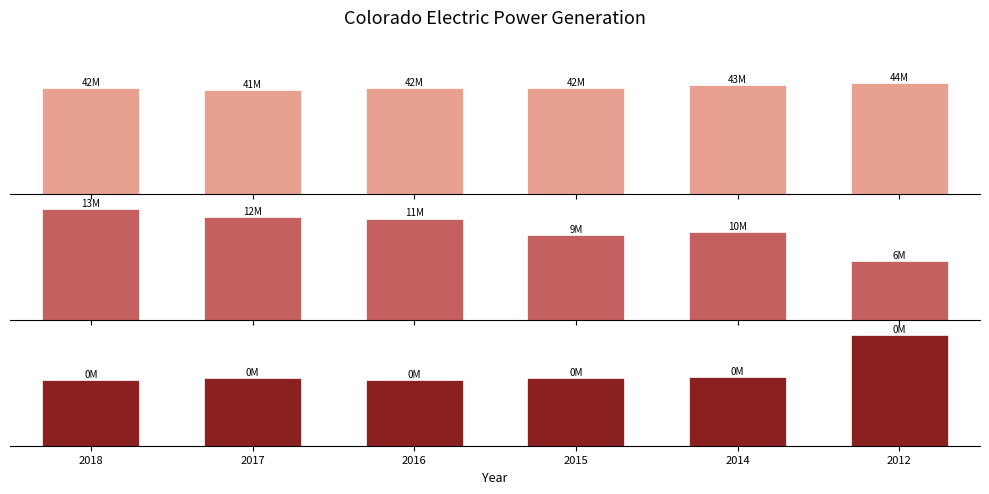

At which label does Independent power producers first exceed 11919633?

2018